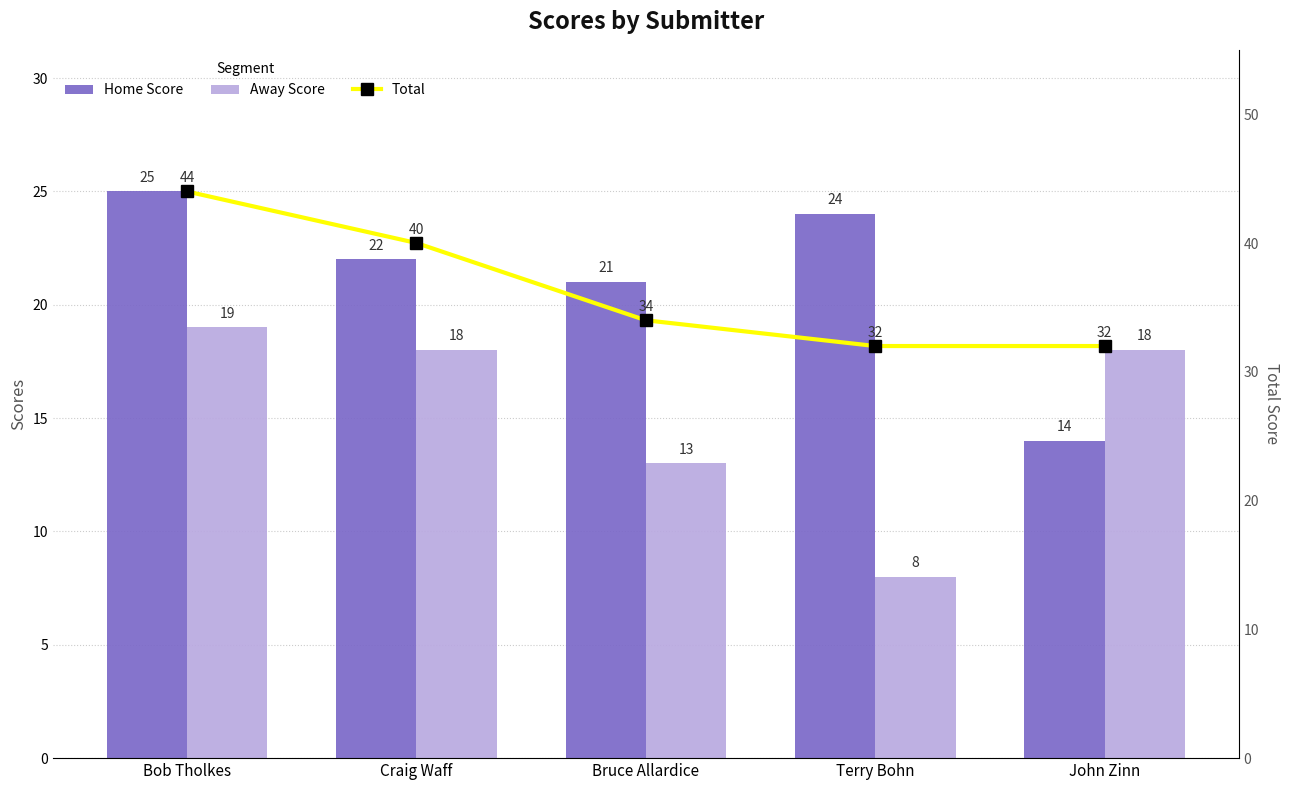

Is it true that Total equals 32 at Terry Bohn?

True